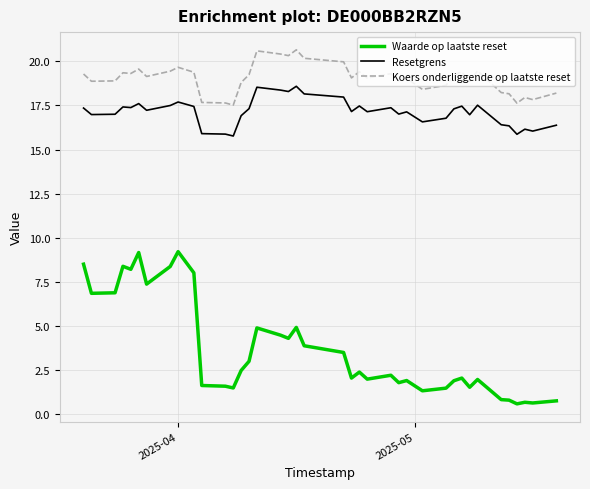

What are all the series names shown in the legend?

Waarde op laatste reset, Resetgrens, Koers onderliggende op laatste reset